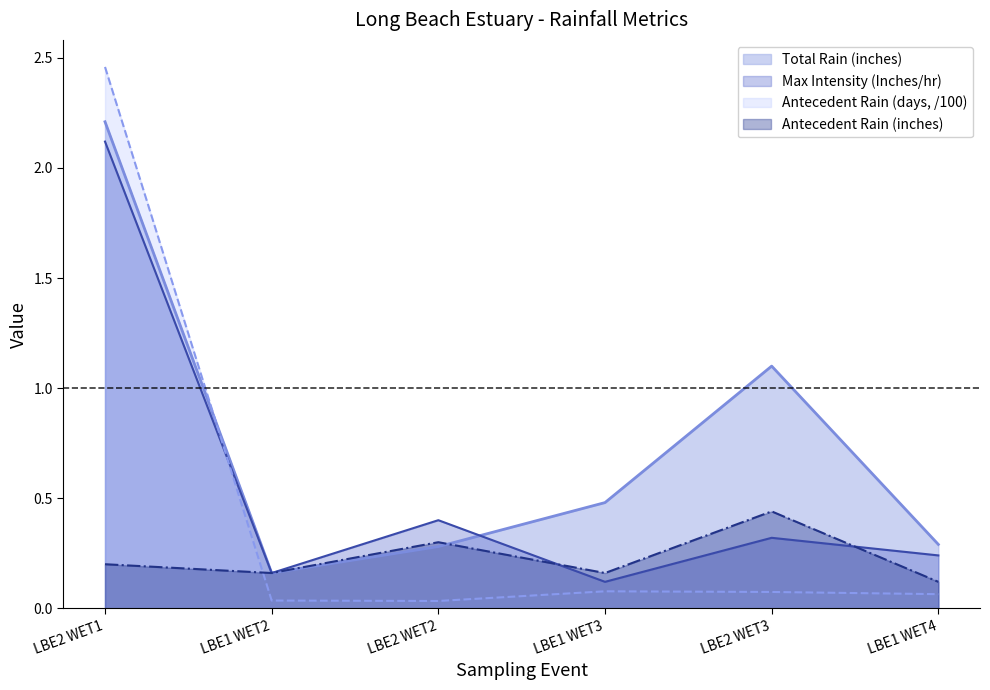

What is the total value across all series at LBE2 WET2?

1.0